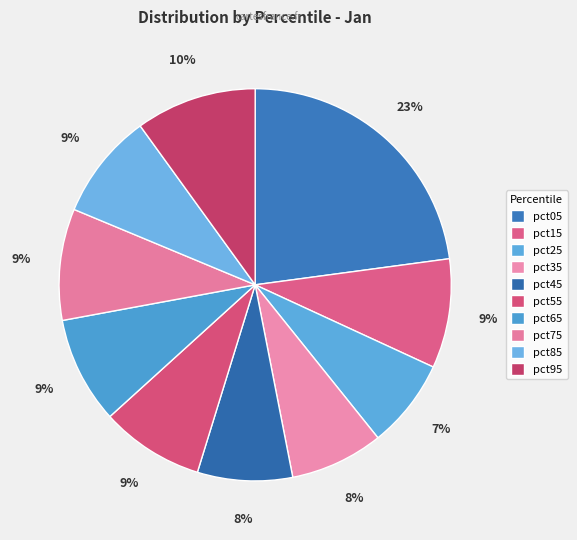

Is it true that pct25 is 16% of the pie?

False